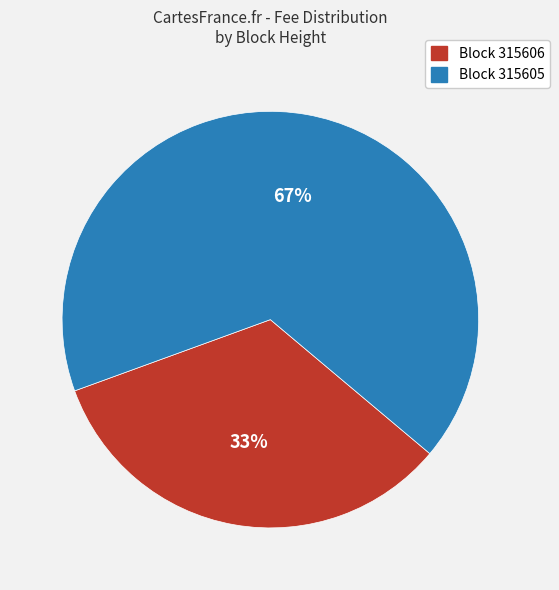

Does any single category account for the majority?

Yes